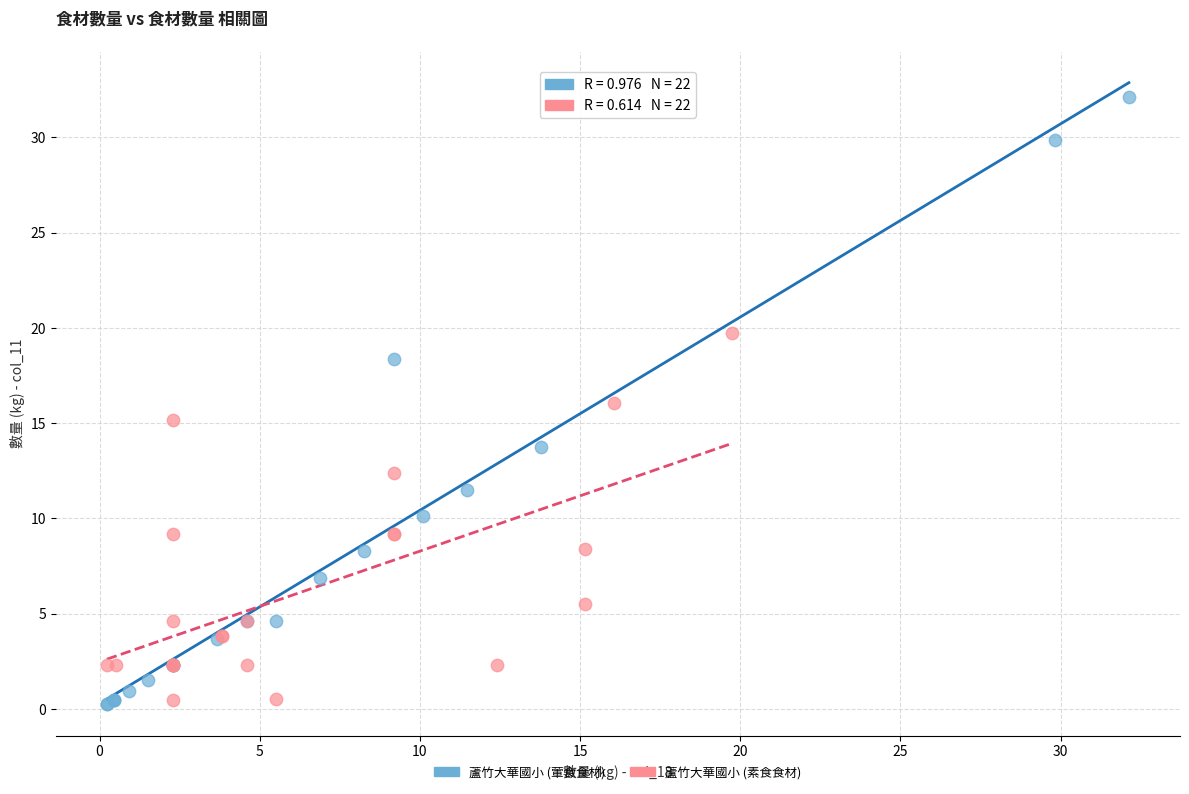

Which series contains the highest Y value?

蘆竹大華國小 (葷食食材)